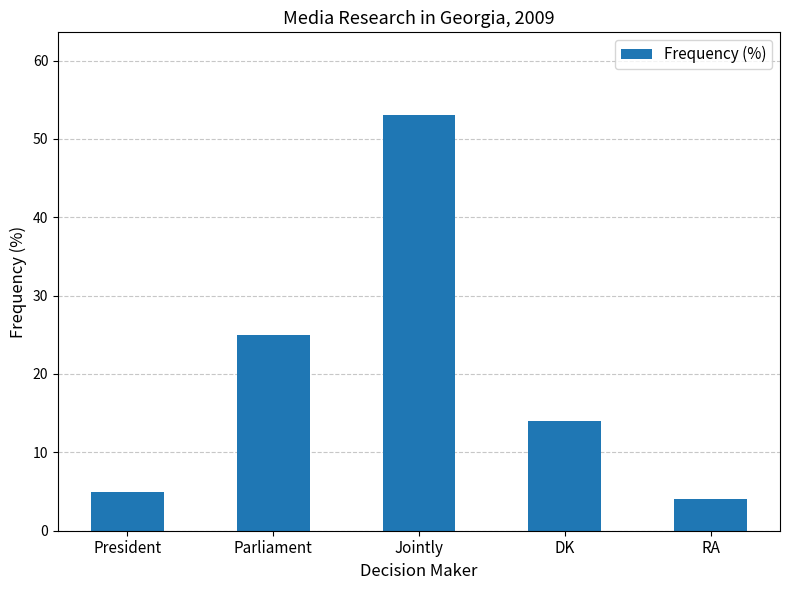

What position from the right is RA?

1